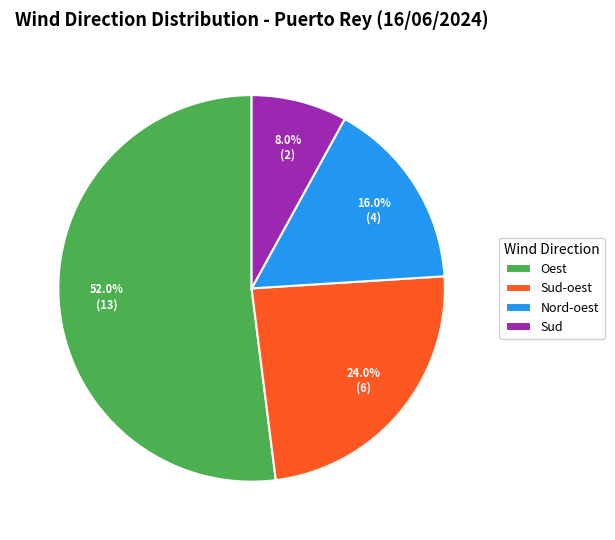

To the nearest percent, what is the difference between the largest and smallest slice percentages?

44%